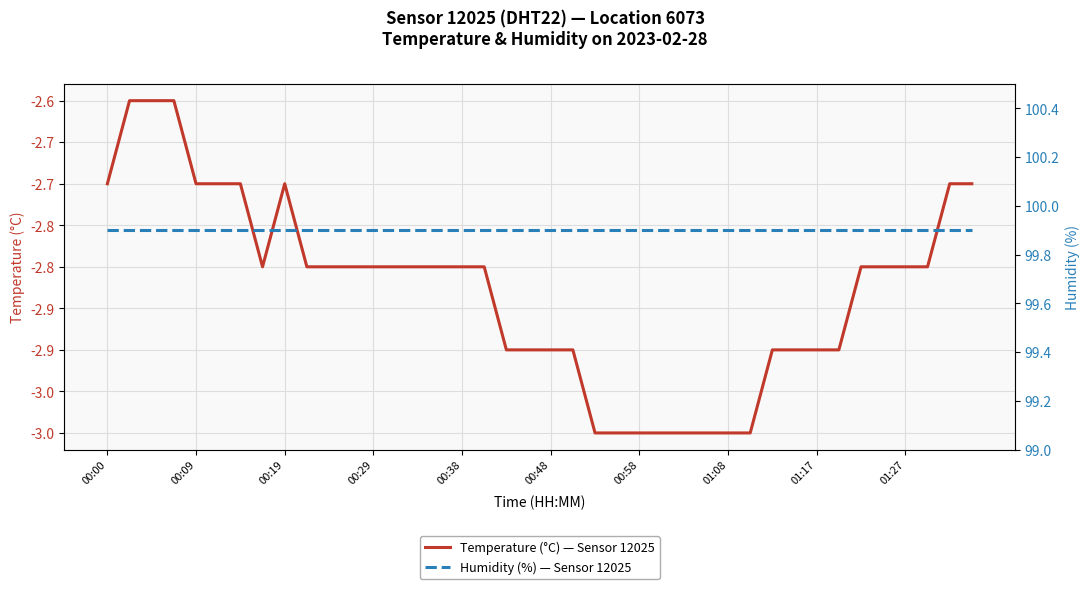

What is the spread (max minus min) of values at 19?

102.8